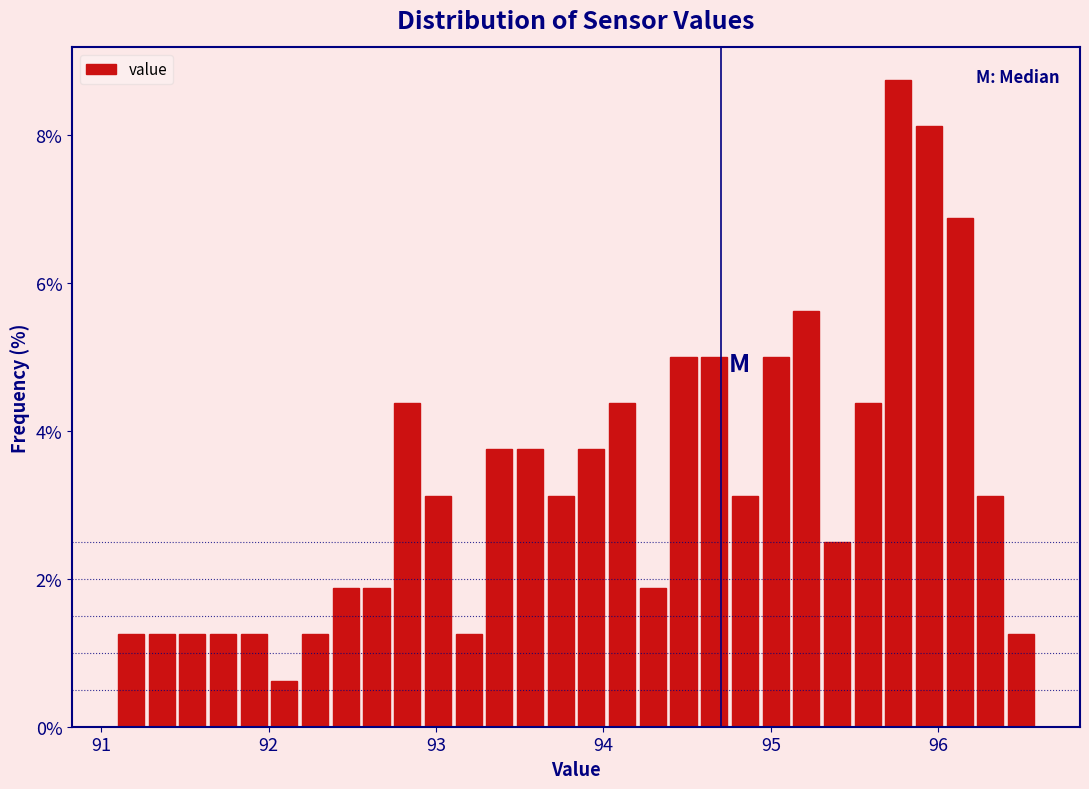

Around what value on the x-axis is the tallest bar? Give the approximate position of its centre, as read against the axis.

95.8